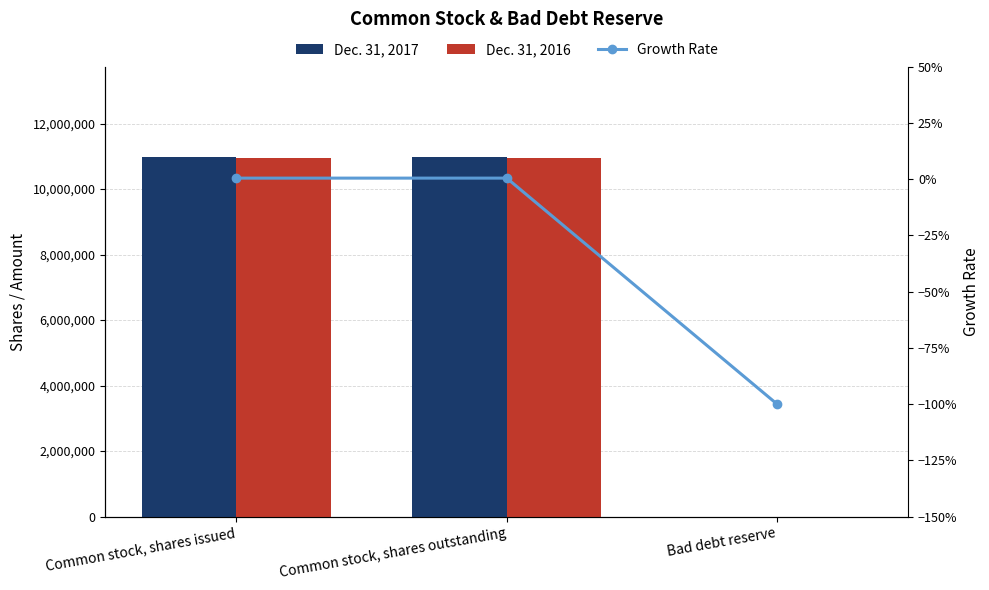

At Common stock, shares outstanding, list the series in order from smallest to largest.

Growth Rate, Dec. 31, 2016, Dec. 31, 2017